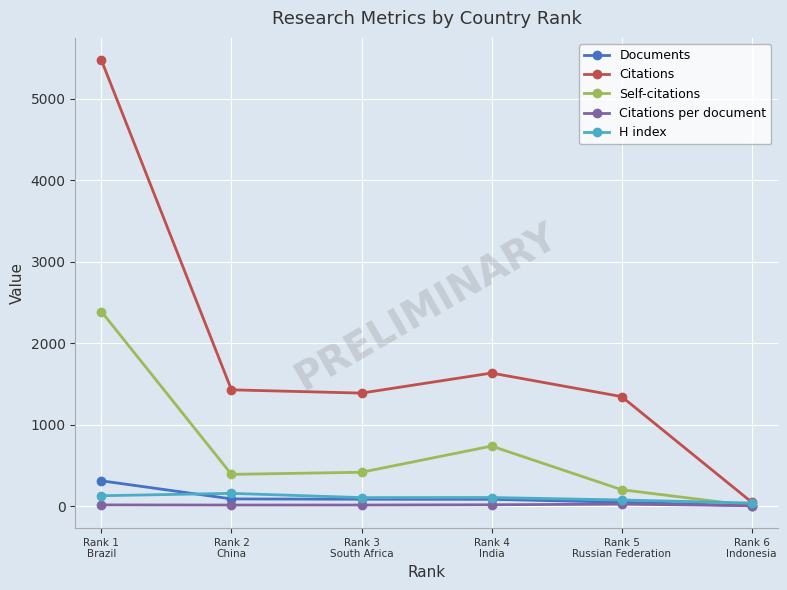

What is the maximum value shown in the chart?

5473.0